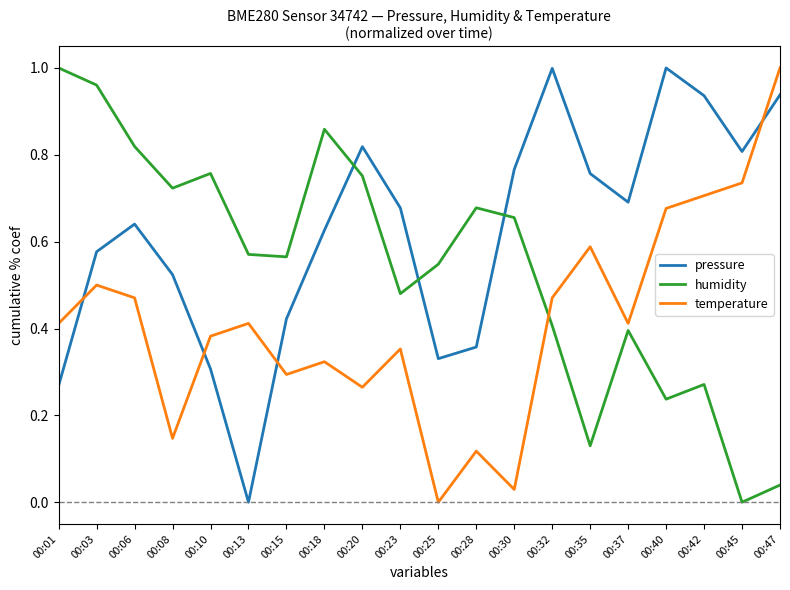

The temperature series shows 0.4 at 00:37. True or false?

True